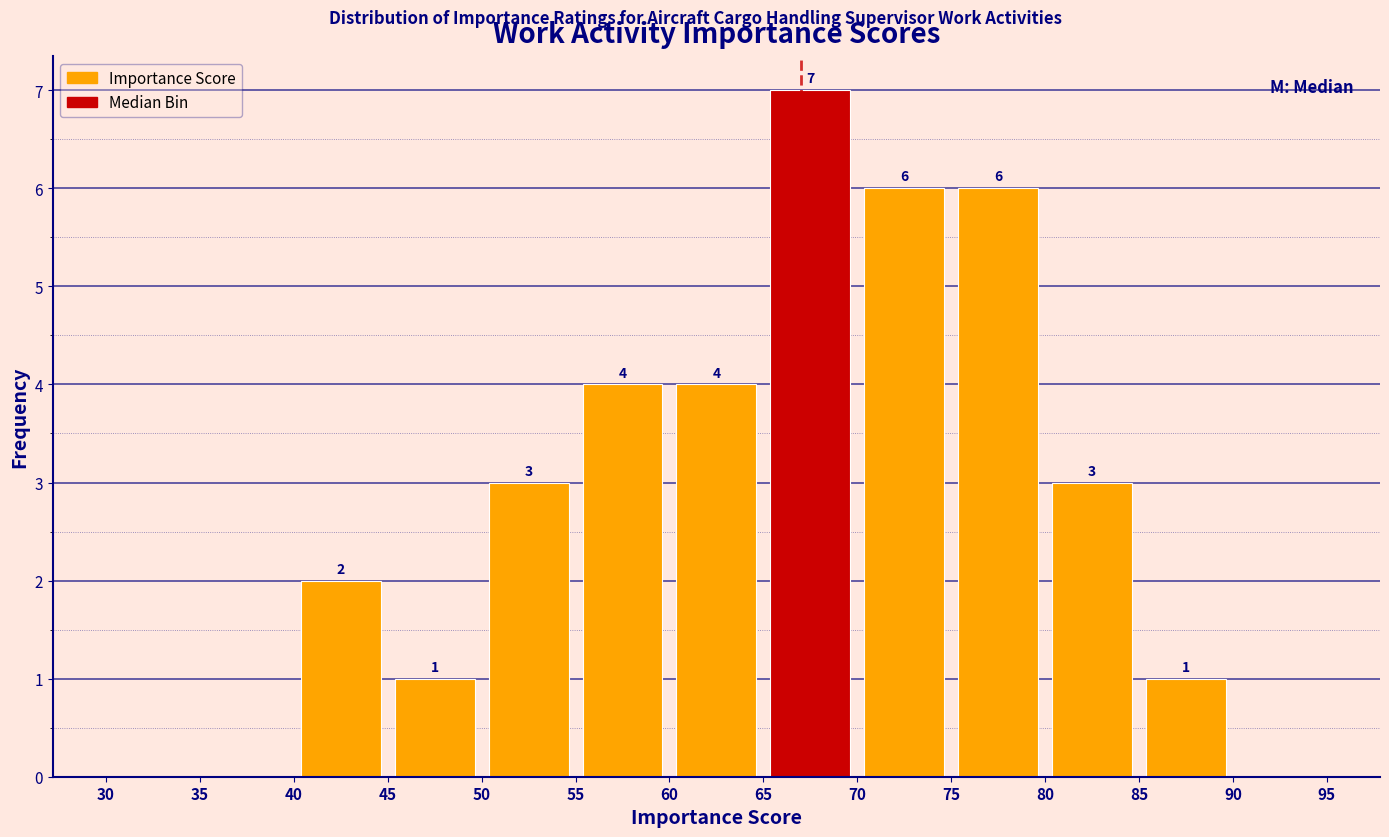

Which range on the x-axis has the tallest bar?

65 to 70